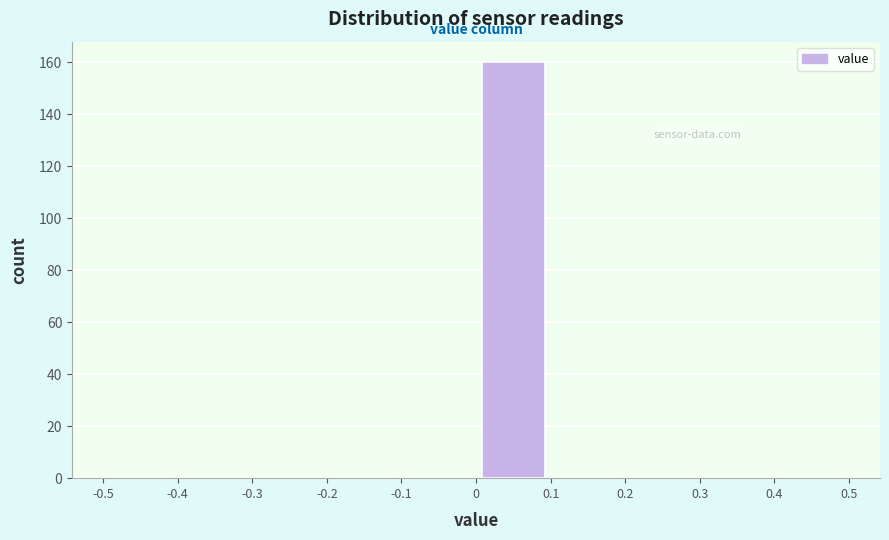

Reading left to right, transcribe this chart: for each bar, give the range it covers on the x-axis and its height. The values are not printed on the chart, so give them approximately, as read against the axis.

-0.5 to -0.4: 0
-0.4 to -0.3: 0
-0.3 to -0.2: 0
-0.2 to -0.1: 0
-0.1 to 0: 0
0 to 0.1: 160
0.1 to 0.2: 0
0.2 to 0.3: 0
0.3 to 0.4: 0
0.4 to 0.5: 0